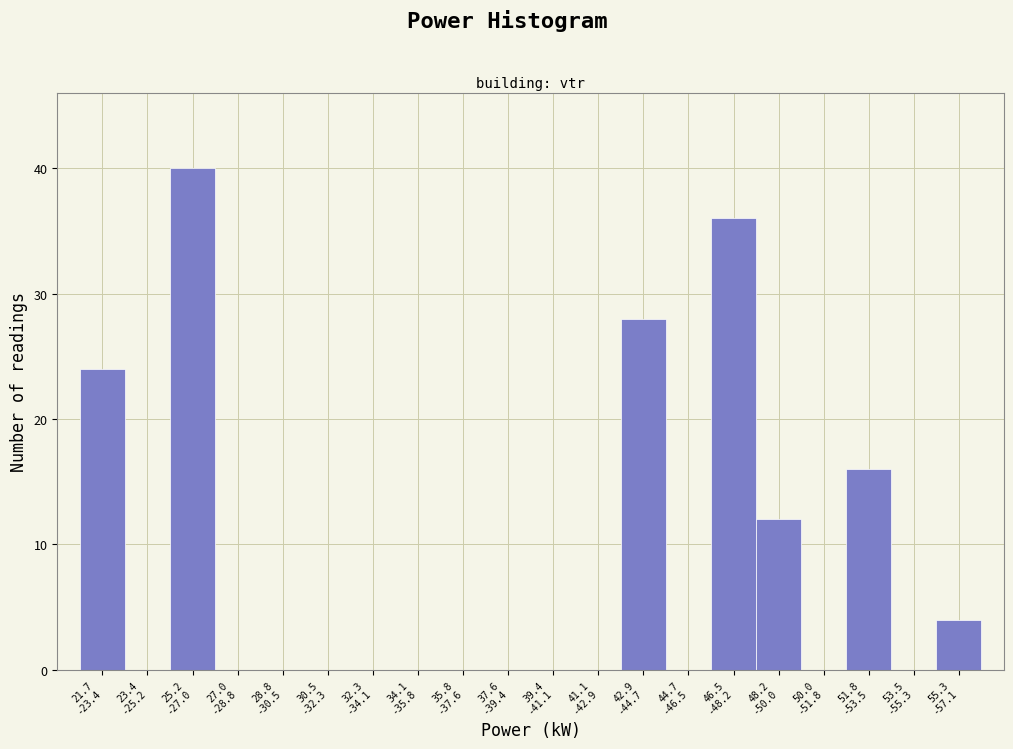

What is the maximum value shown in the chart?

40